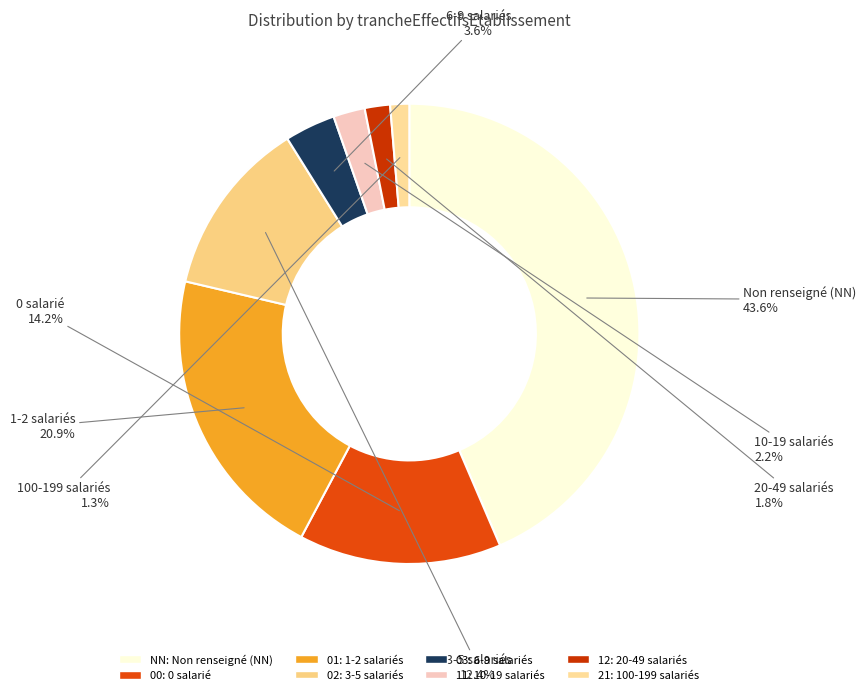

To the nearest percent, what portion does 21 represent?

1%